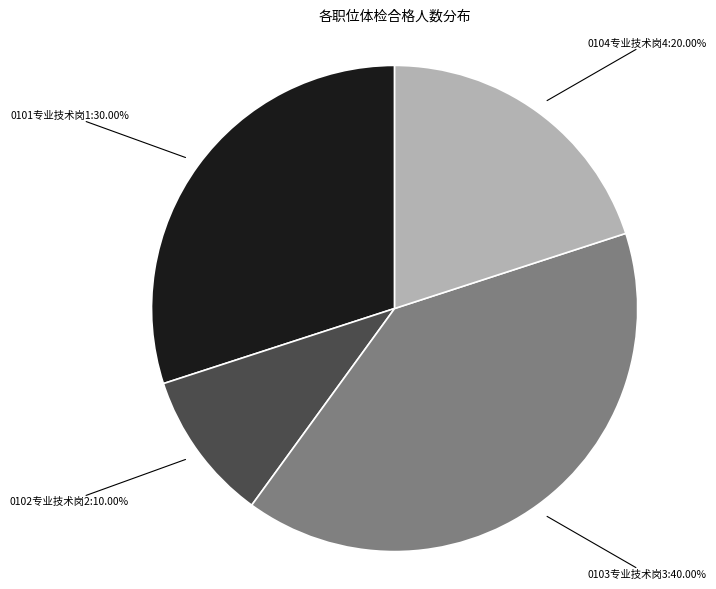

Does any single category account for the majority?

No